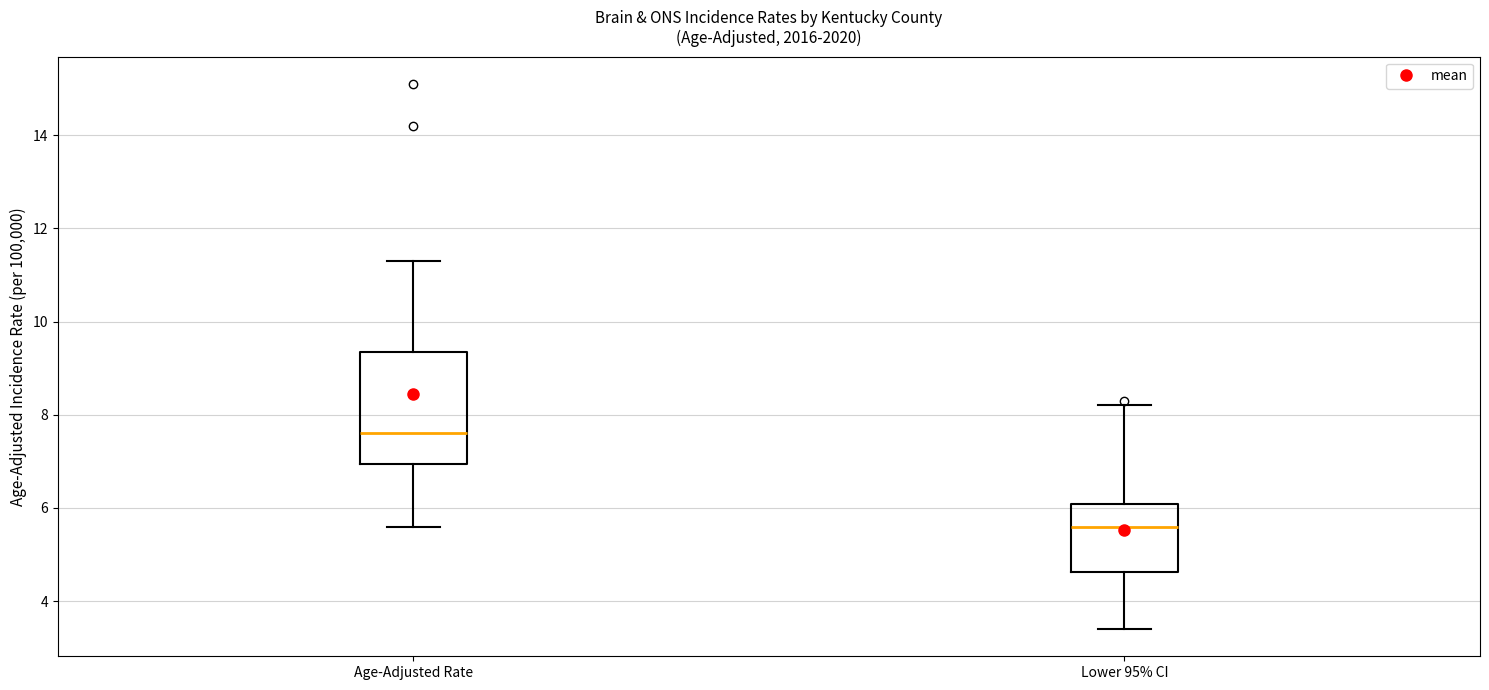

Reading left to right, transcribe this box plot: for each box, give where its median line is, the range the box spans, and where its two whiskers end, as read against the y-axis. The values are not printed on the chart, so give them approximately, as read against the axis.

Age-Adjusted Rate: median 7.6, box 7.0 to 9.4, whiskers 5.6 to 11.4
Lower 95% CI: median 5.6, box 4.6 to 6.0, whiskers 3.4 to 8.2